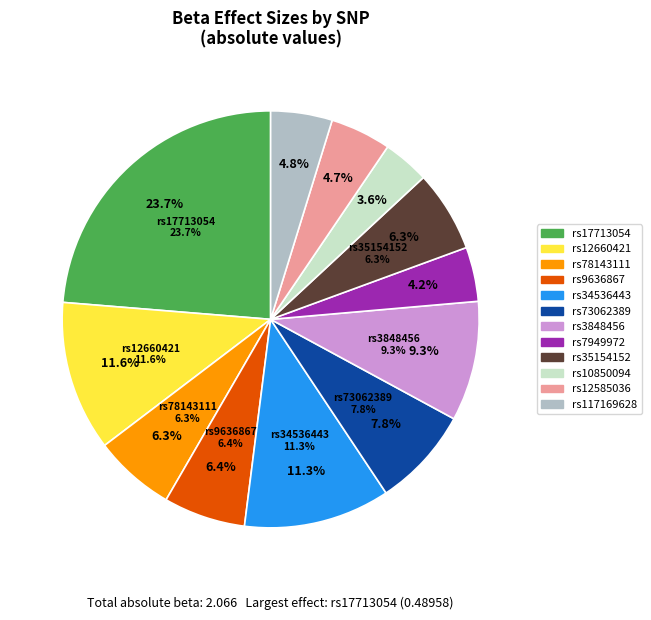

Count the number of slices in the pie.

12